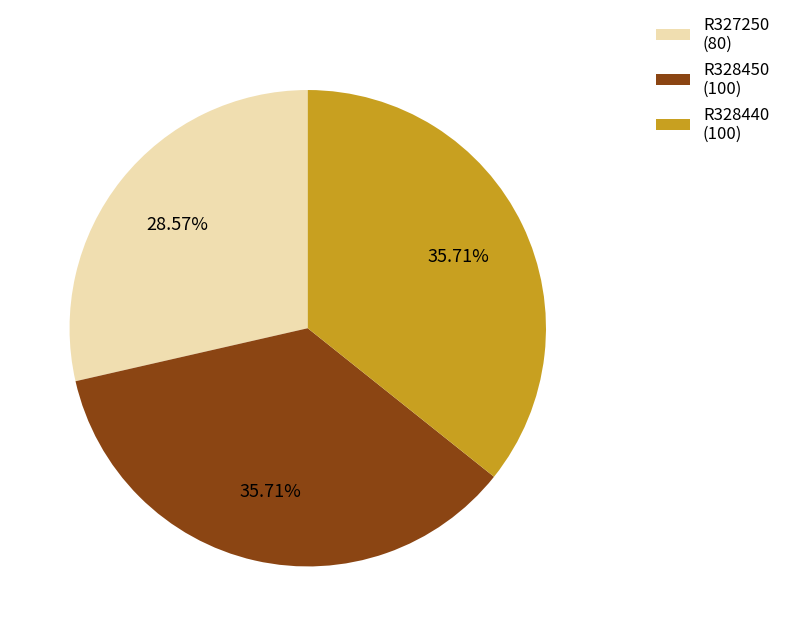

What percentage do R327250 and R328440 together represent?

64.3%